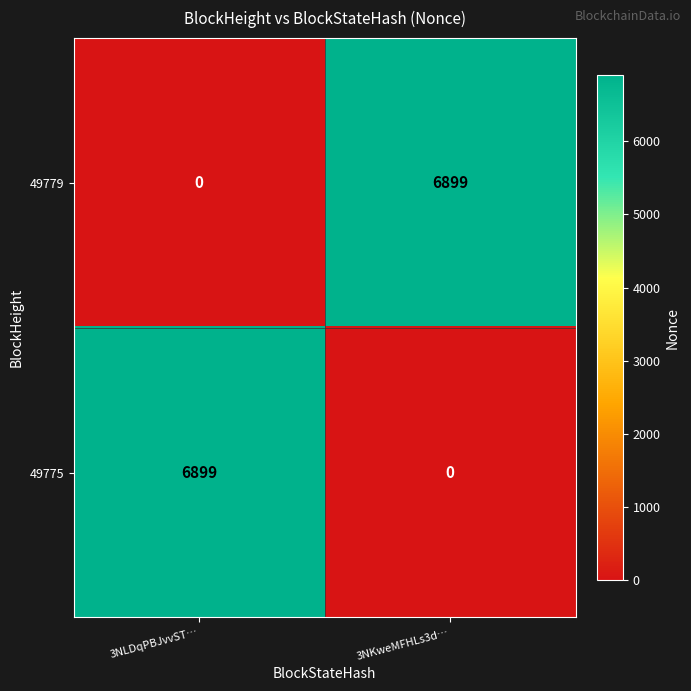

Reading left to right, transcribe all the data shown in this chart.

49779: 3NLDqPBJvvST…=0	3NKweMFHLs3d…=6899
49775: 3NLDqPBJvvST…=6899	3NKweMFHLs3d…=0